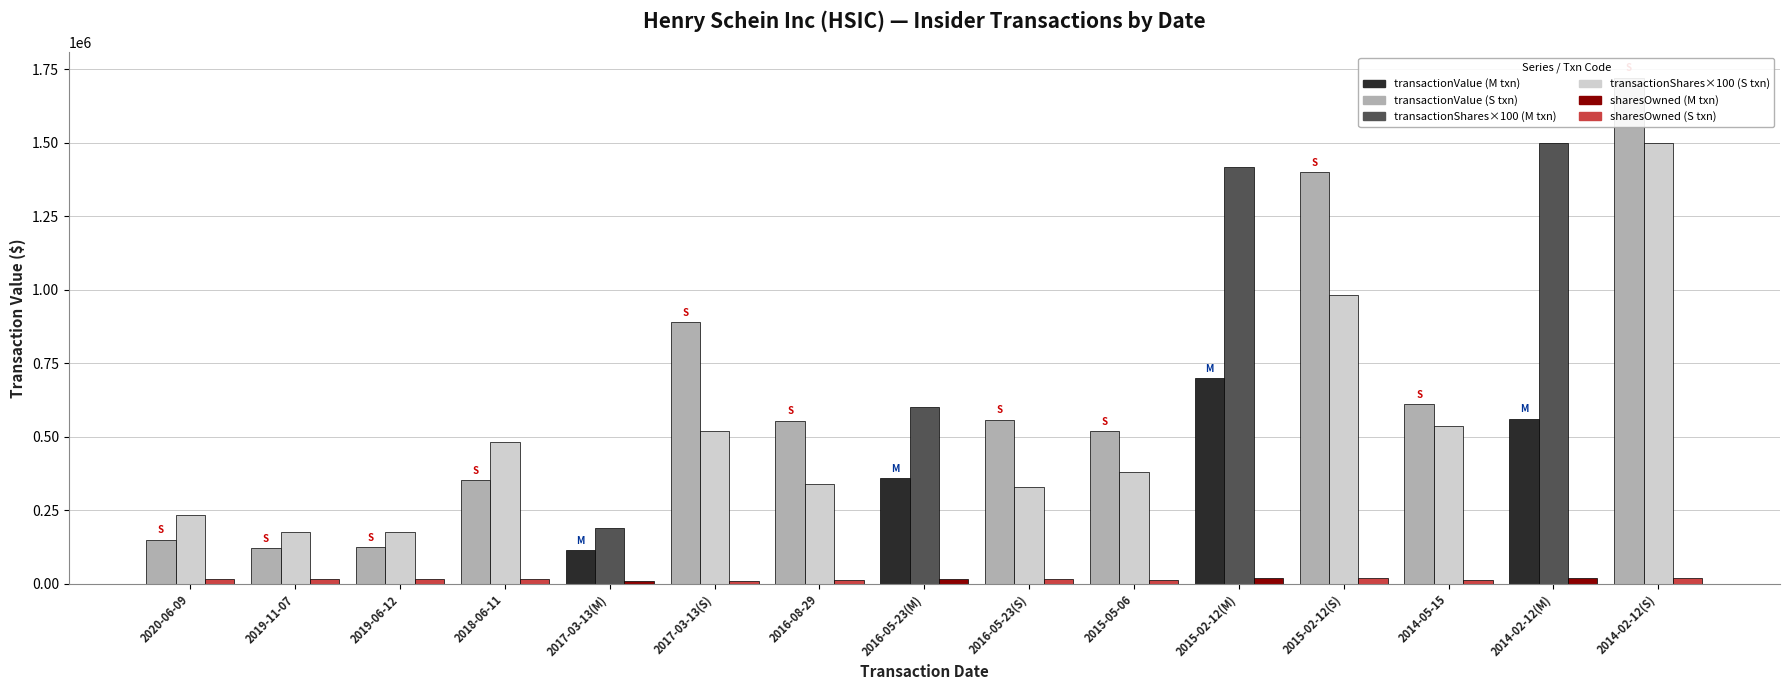

What is the sum of all transactionShares (×100) values?

9358500